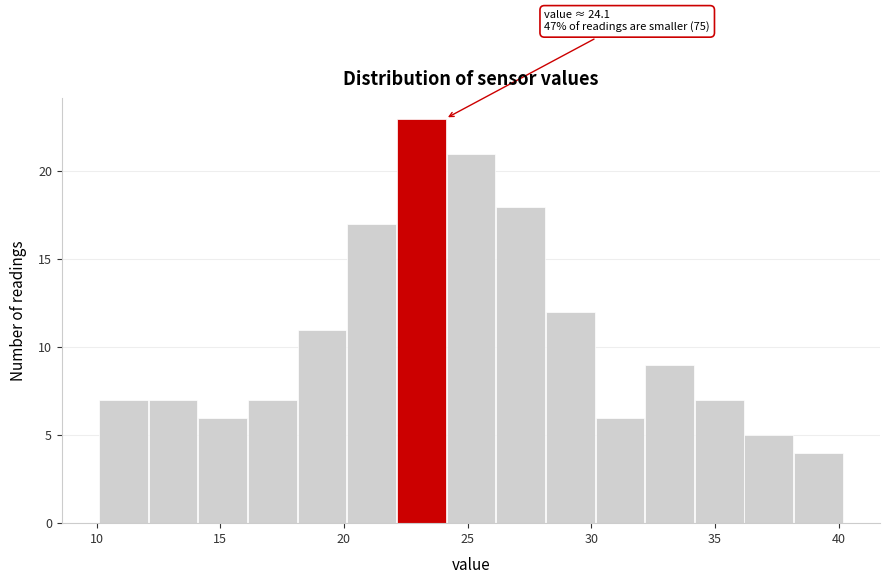

Over which range of the x-axis is the bar tallest?

22 to 24